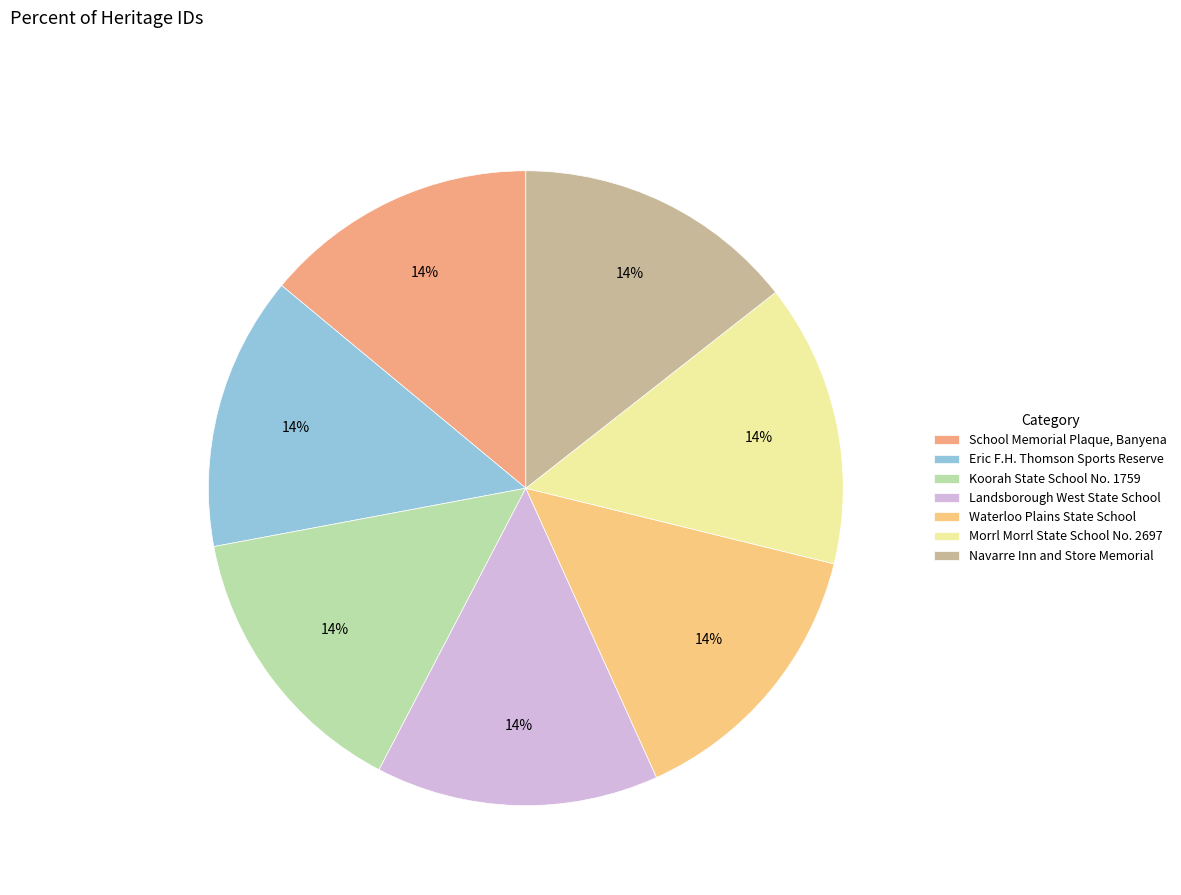

What portion of the pie excludes Eric F.H. Thomson Sports Reserve?

86.0%